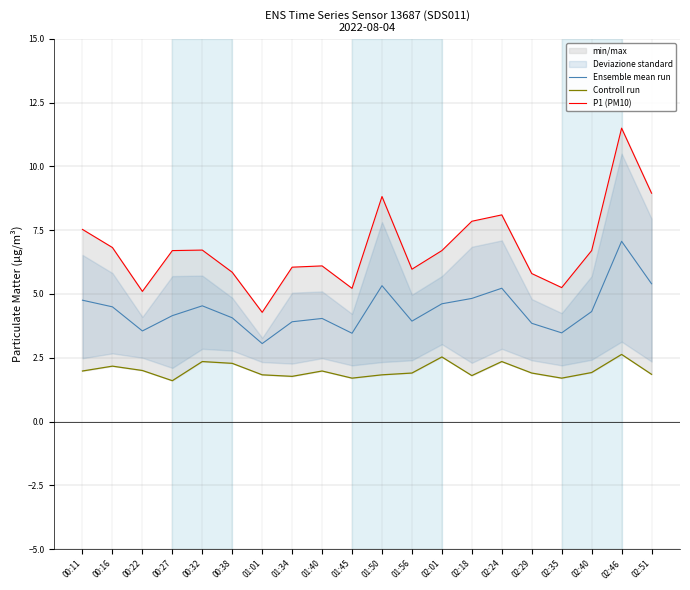

True or false: Ensemble mean run and Controll run intersect in this chart.

False